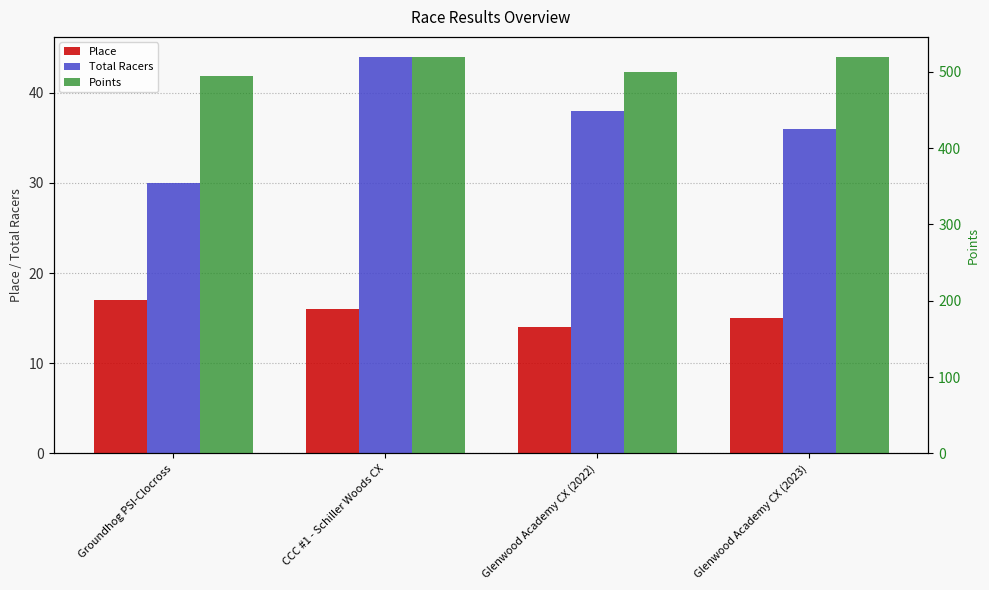

How many series are shown in this chart?

3